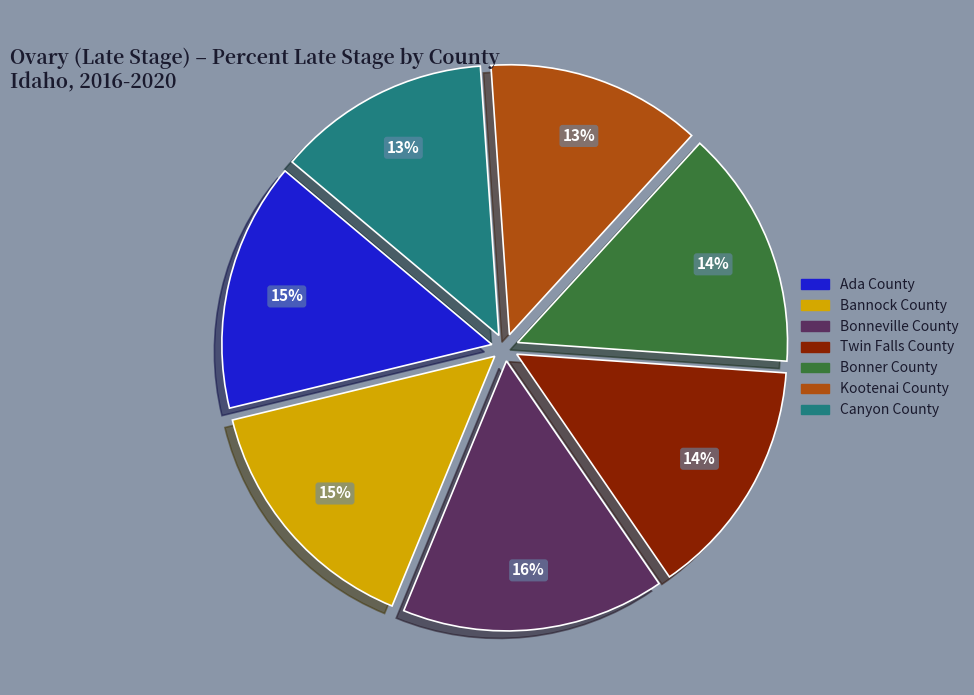

To the nearest percent, what is the average slice percentage?

14%